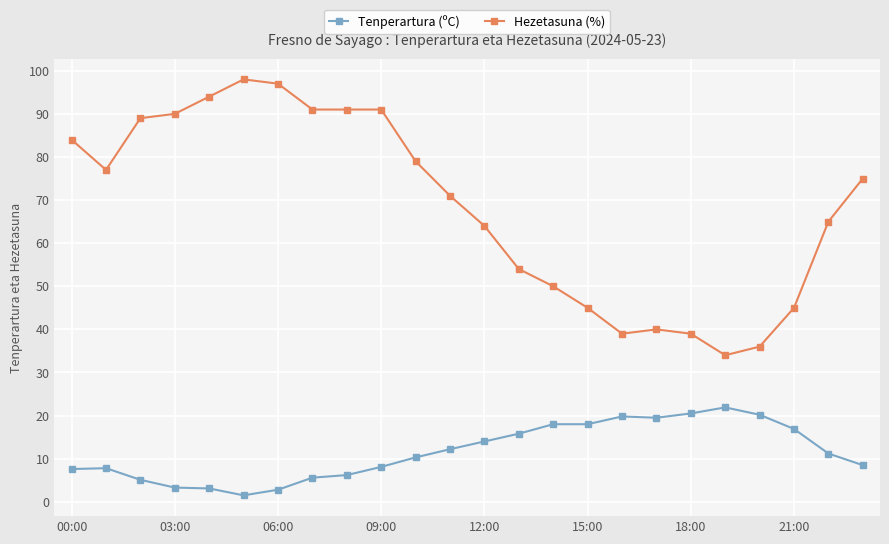

Rank the series by their maximum value, from highest to lowest.

Hezetasuna (%), Tenperartura (ºC)